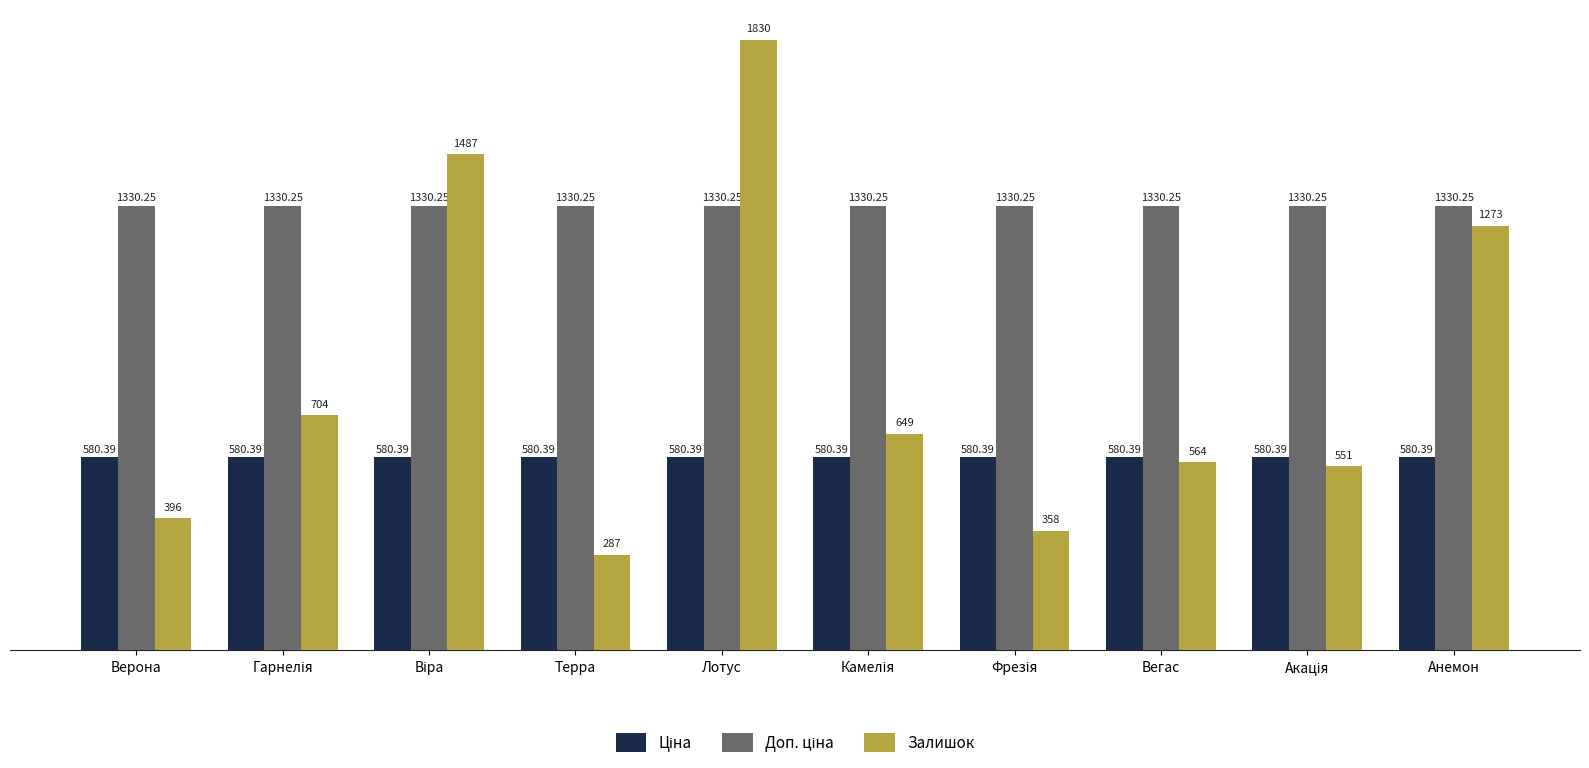

At which category is the sum across all series the highest?

Лотус